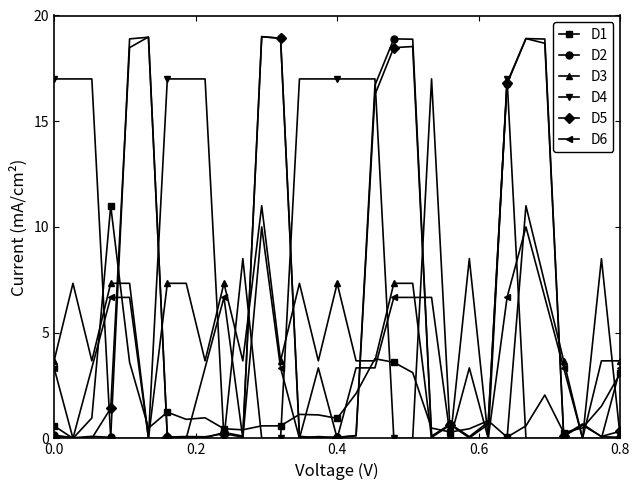

Which series has the largest total across all categories?

D4